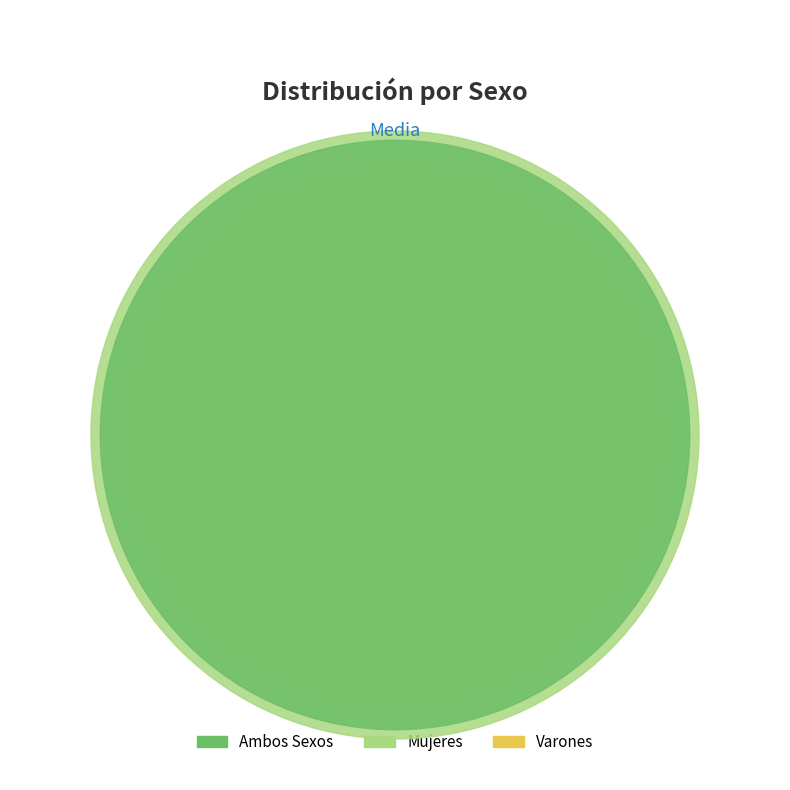

To the nearest percent, what portion does Mujeres represent?

36%